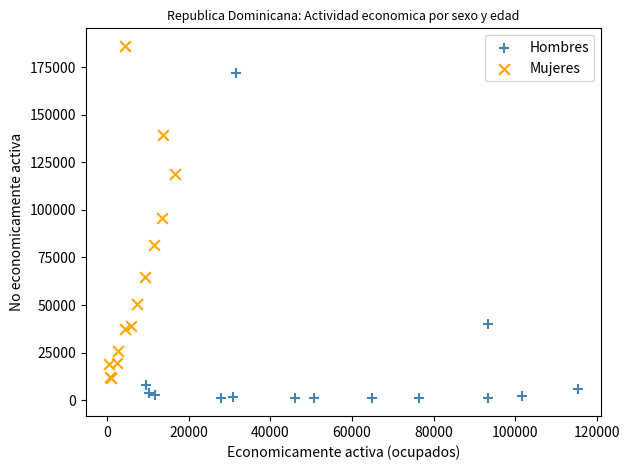

Which series contains the highest Y value?

Mujeres